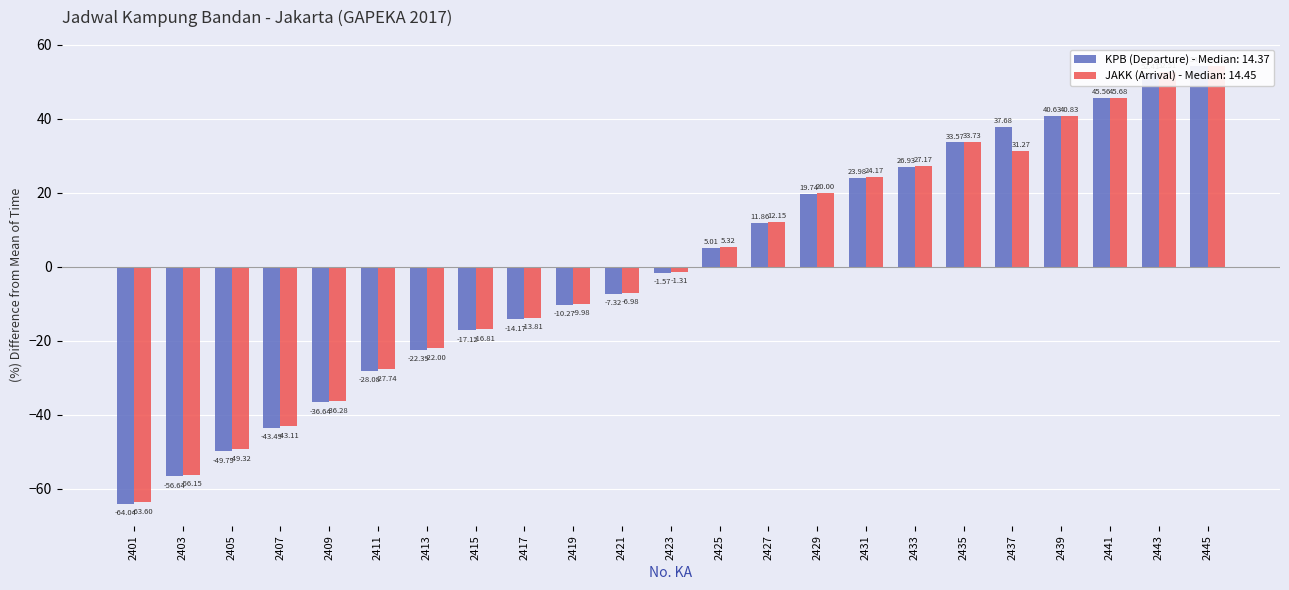

Is the value of KPB (Departure) at 2403 greater than the value of JAKK (Arrival) at 2401?

Yes